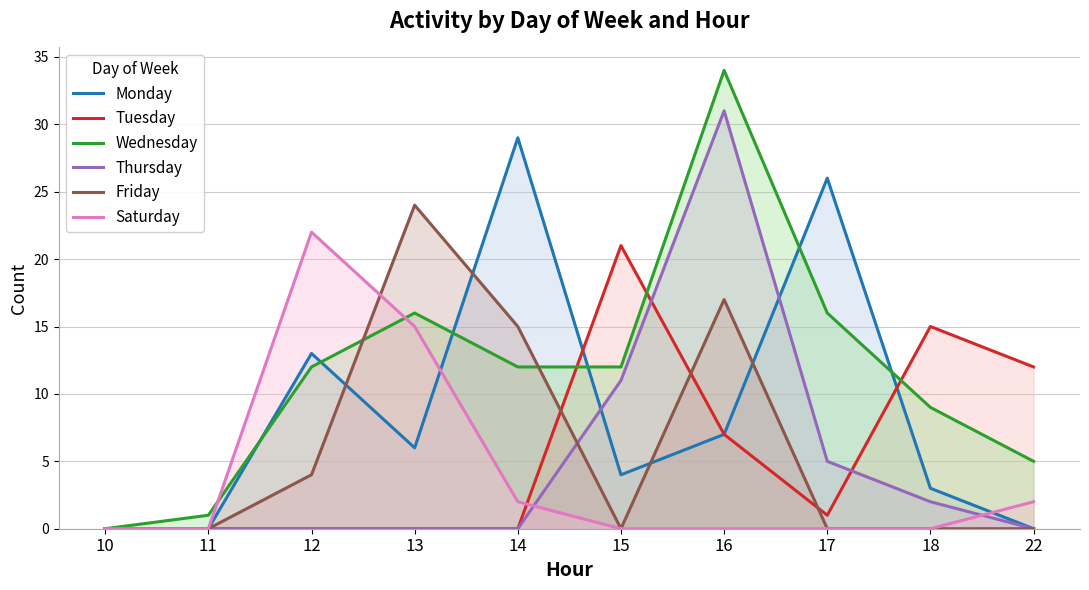

What is the greatest value displayed?

34